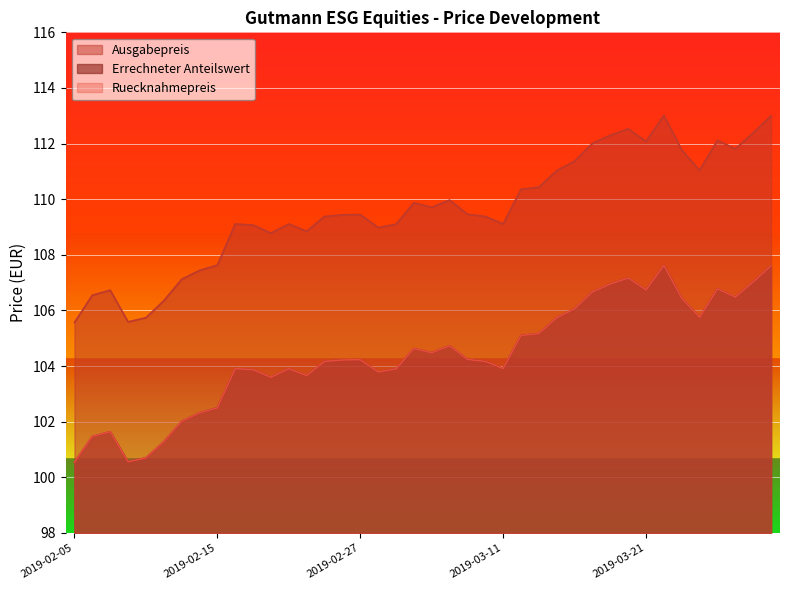

What position from the right is 2019-03-01?

22